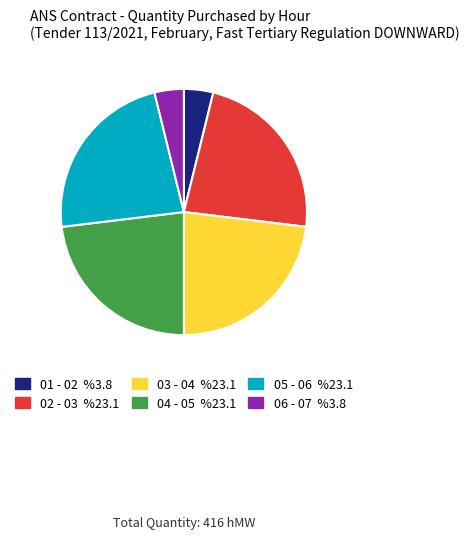

Is 01 - 02 the majority of the pie?

No